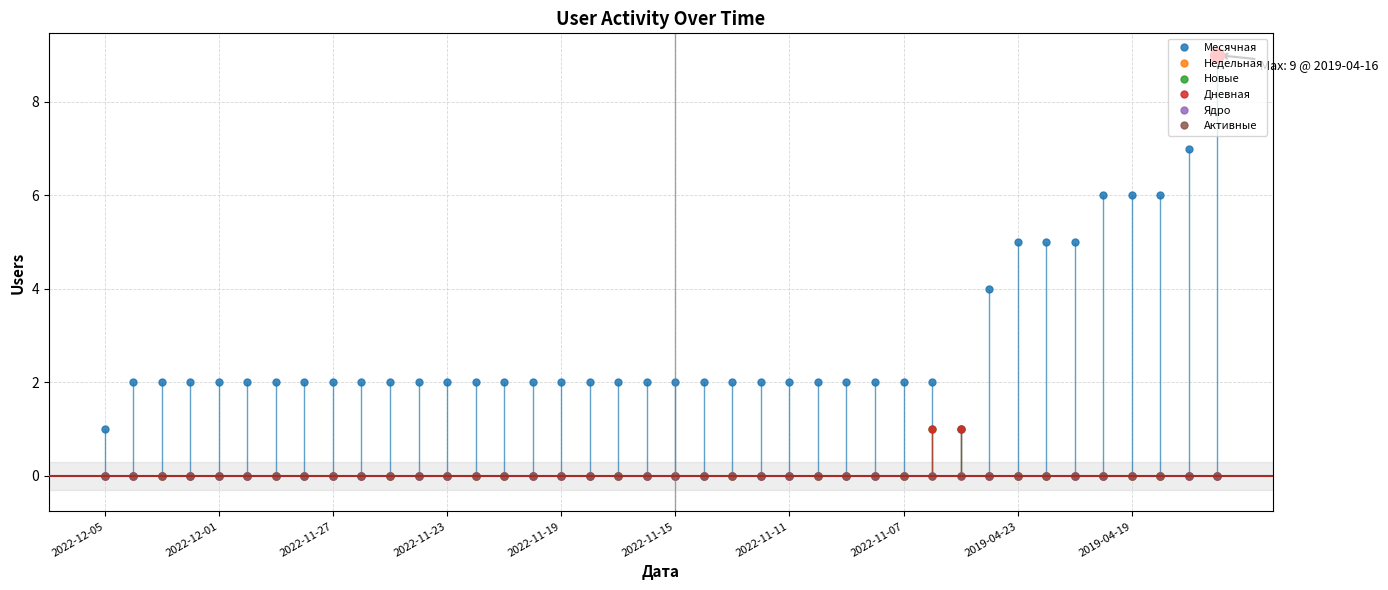

List the series in order of their peak value, highest first.

Месячная, Новые, Дневная, Недельная, Ядро, Активные